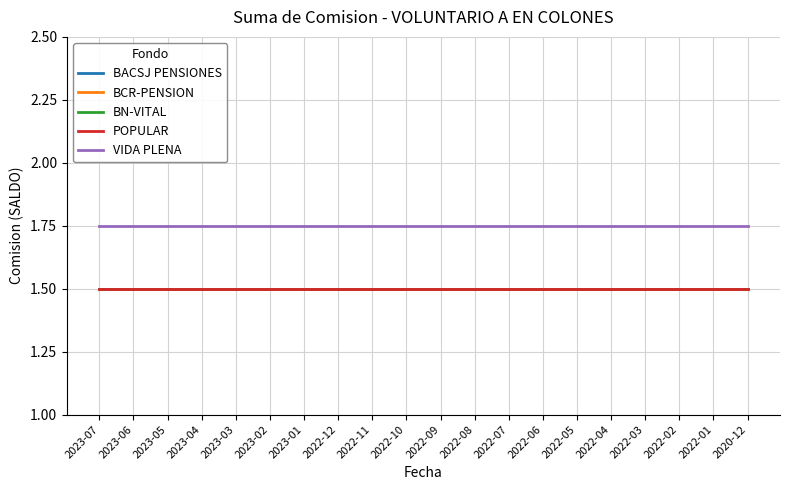

Between 2023-05 and 2022-03, which is larger?

2023-05